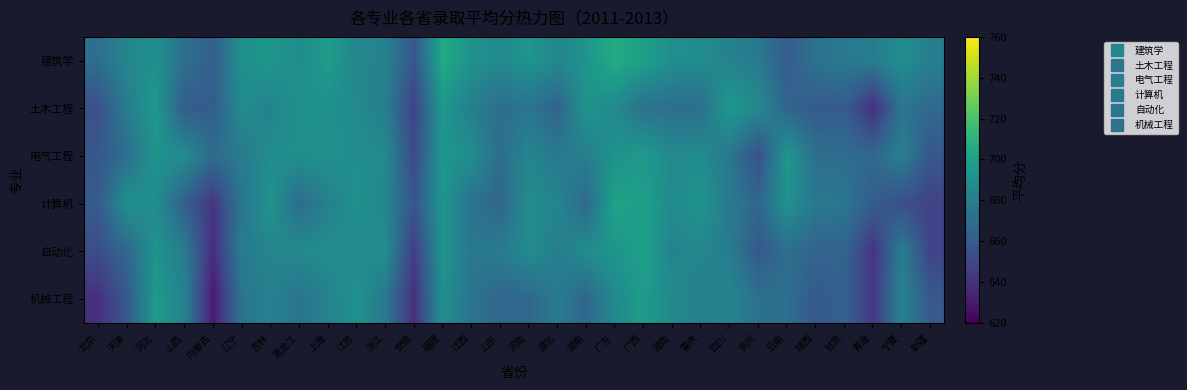

Which series has the largest range (max minus min)?

机械工程